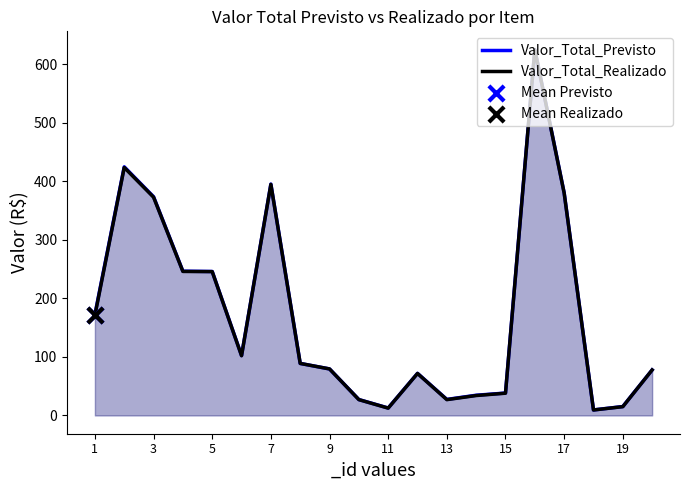

Is it true that Valor_Total_Previsto equals 254.8 at 17?

False